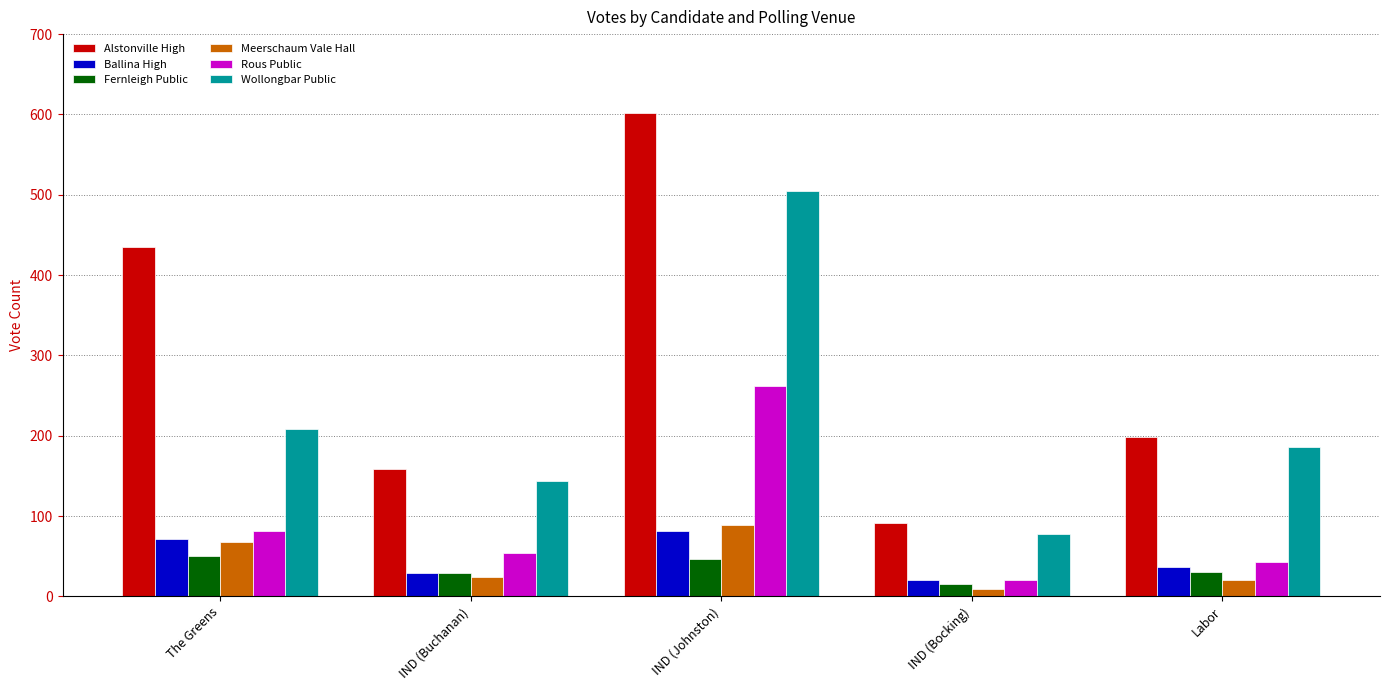

At which label does Rous Public first exceed 54?

The Greens